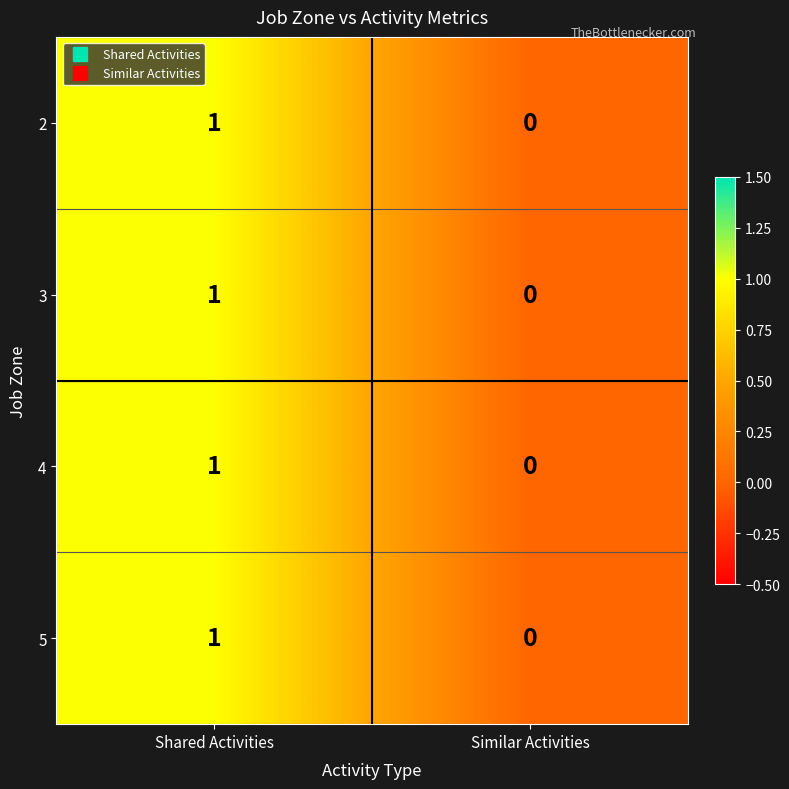

Which label corresponds to the smallest value in the chart?

Similar Activities